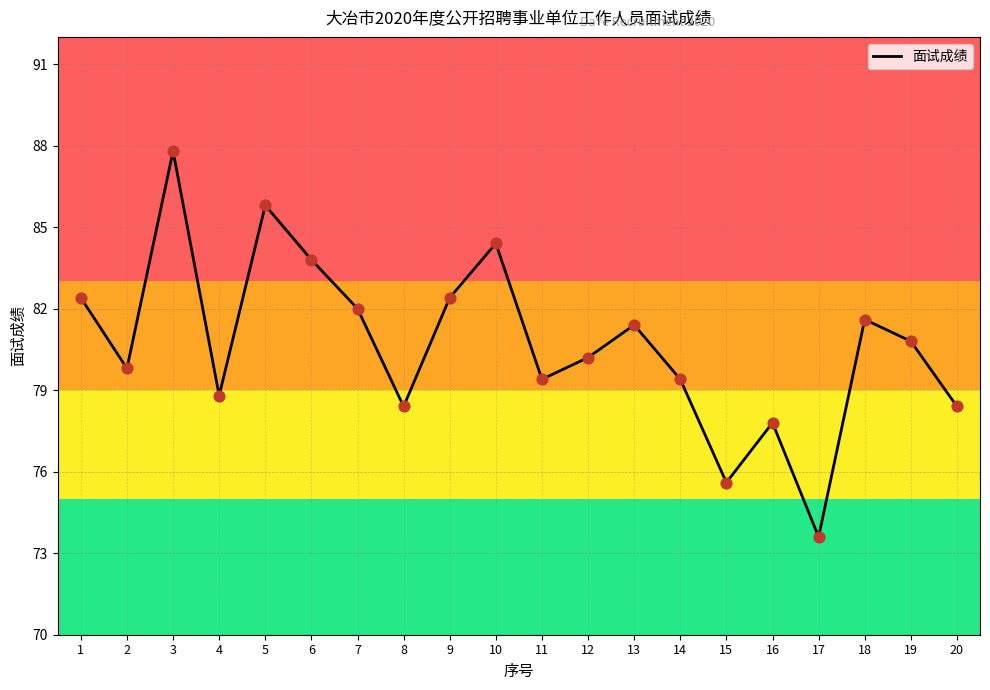

Which has a higher value, 5 or 4?

5